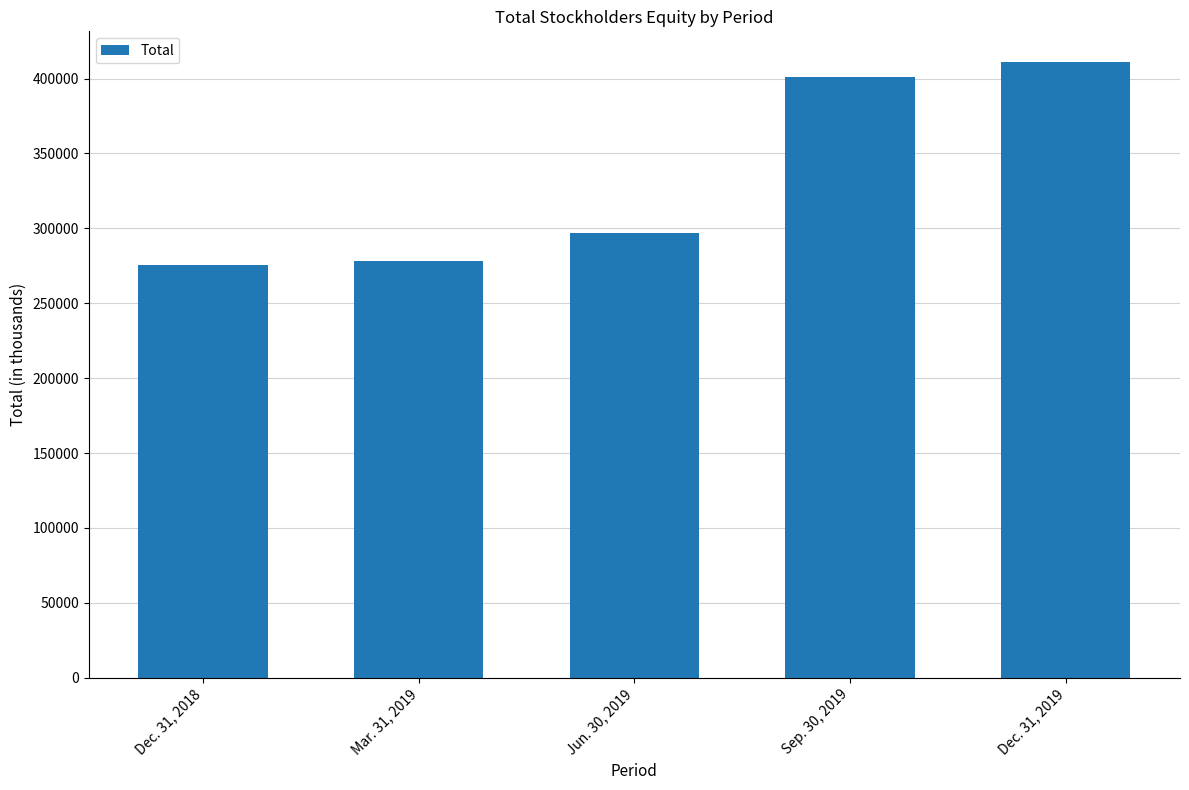

Rank the categories by value from lowest to highest.

Dec. 31, 2018, Mar. 31, 2019, Jun. 30, 2019, Sep. 30, 2019, Dec. 31, 2019